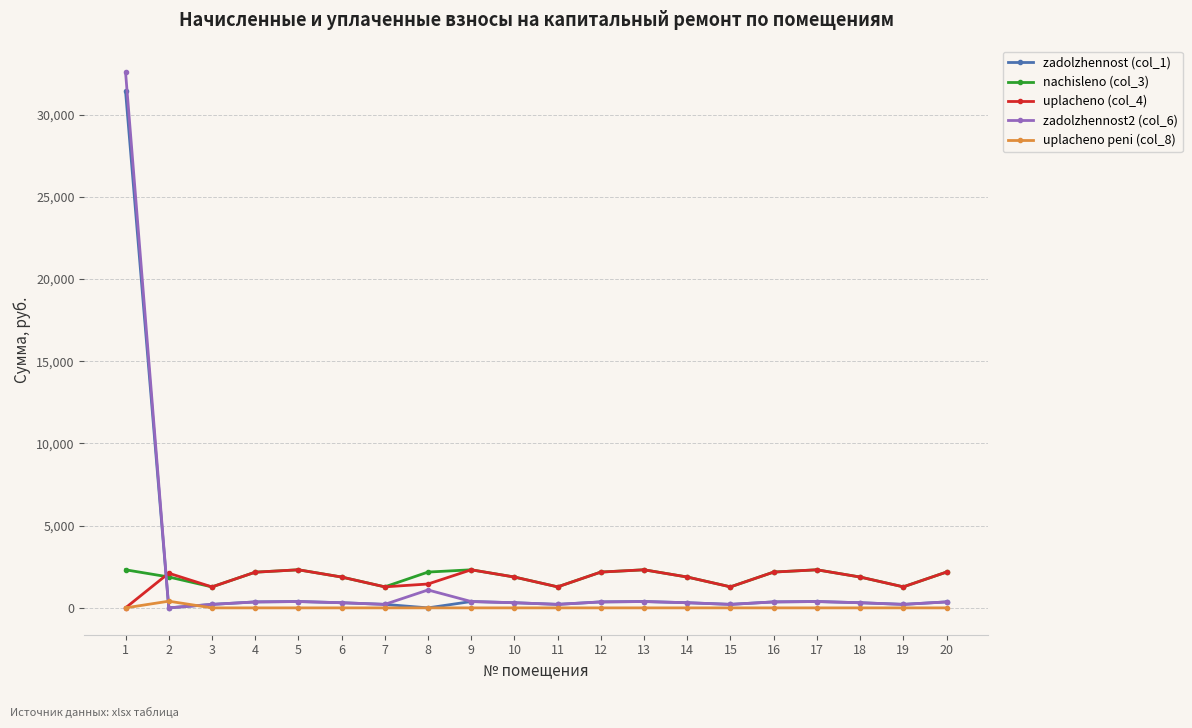

What are all the series names shown in the legend?

zadolzhennost (col_1), nachisleno (col_3), uplacheno (col_4), zadolzhennost2 (col_6), uplacheno peni (col_8)